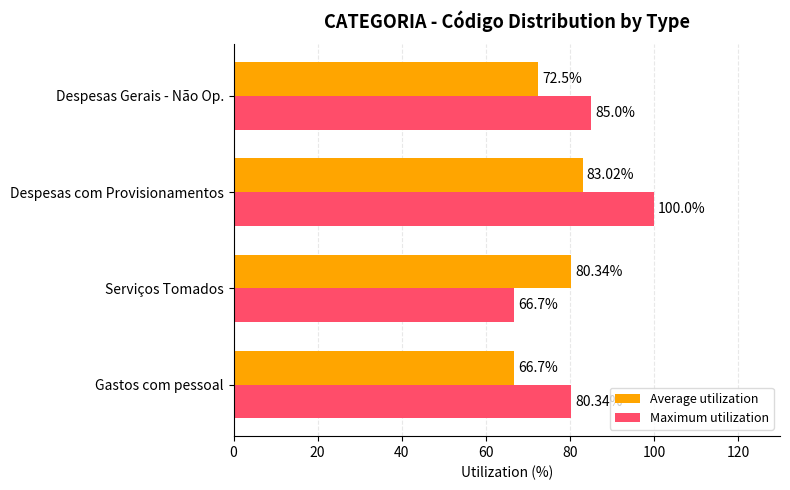

Where is Average utilization nearest to the value 74?

Despesas Gerais - Não Op.